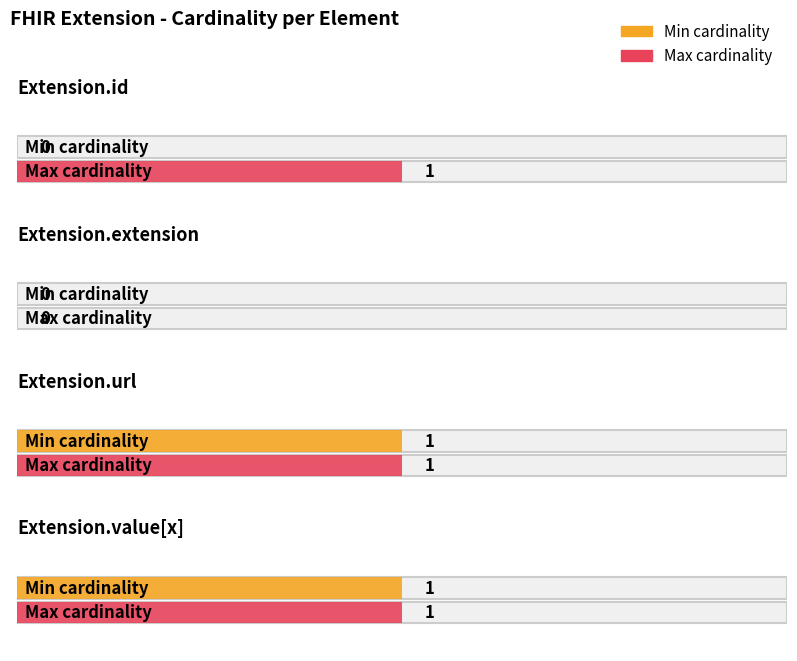

Is the value of Min cardinality at Extension.extension greater than the value of Max cardinality at Extension.url?

No